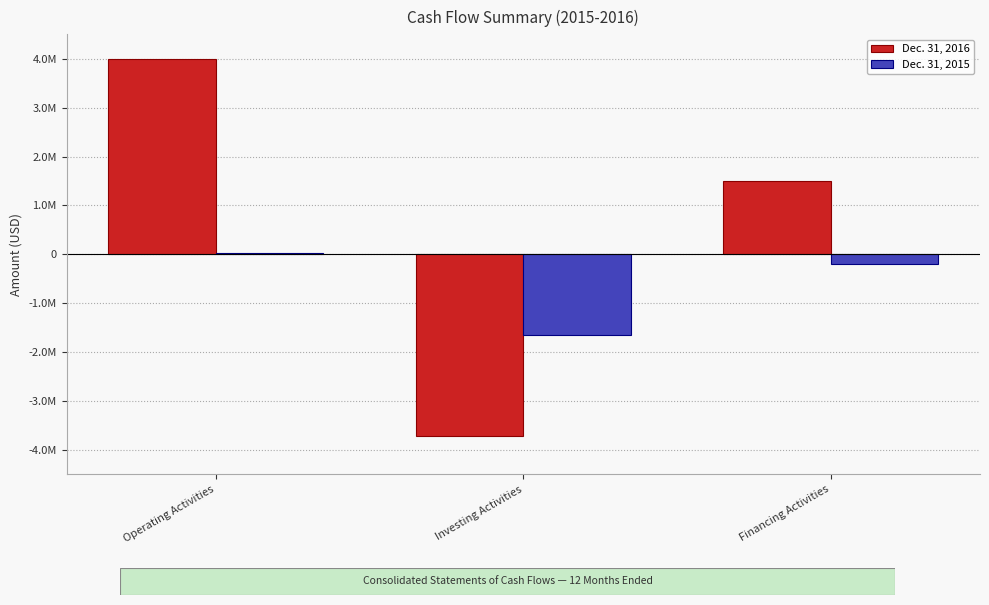

True or false: Dec. 31, 2015 has a value of -116832 at Financing Activities.

False